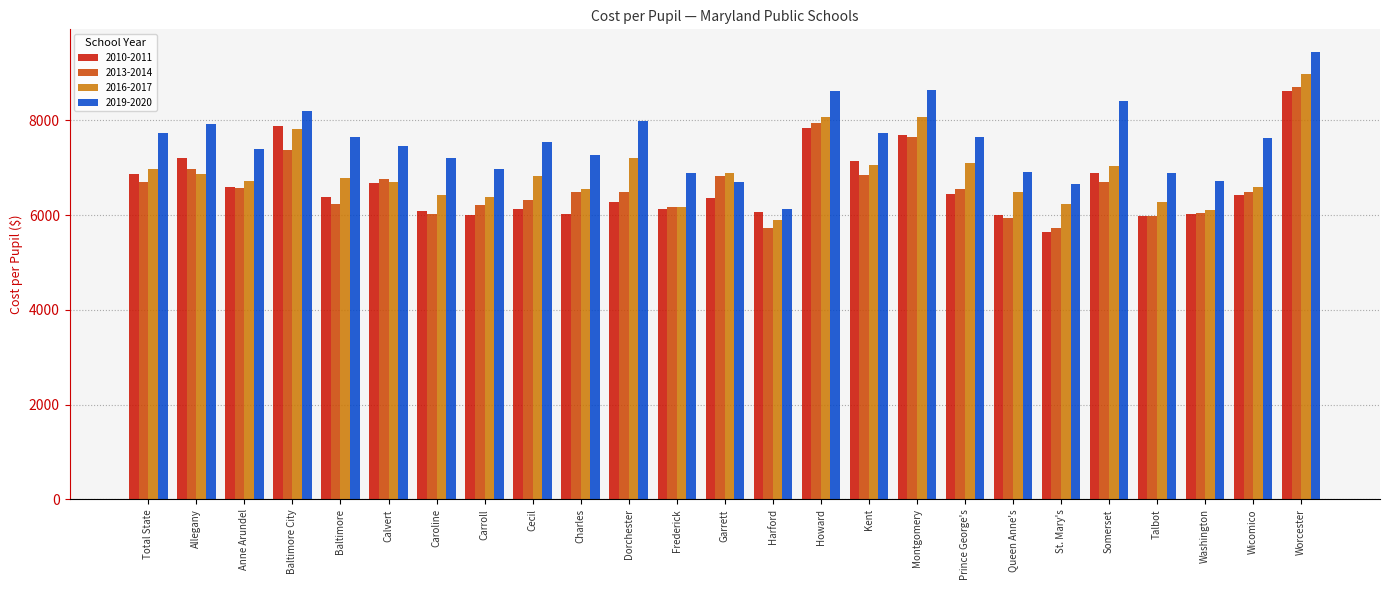

Rank the series at Dorchester from highest to lowest value.

2019-2020, 2016-2017, 2013-2014, 2010-2011